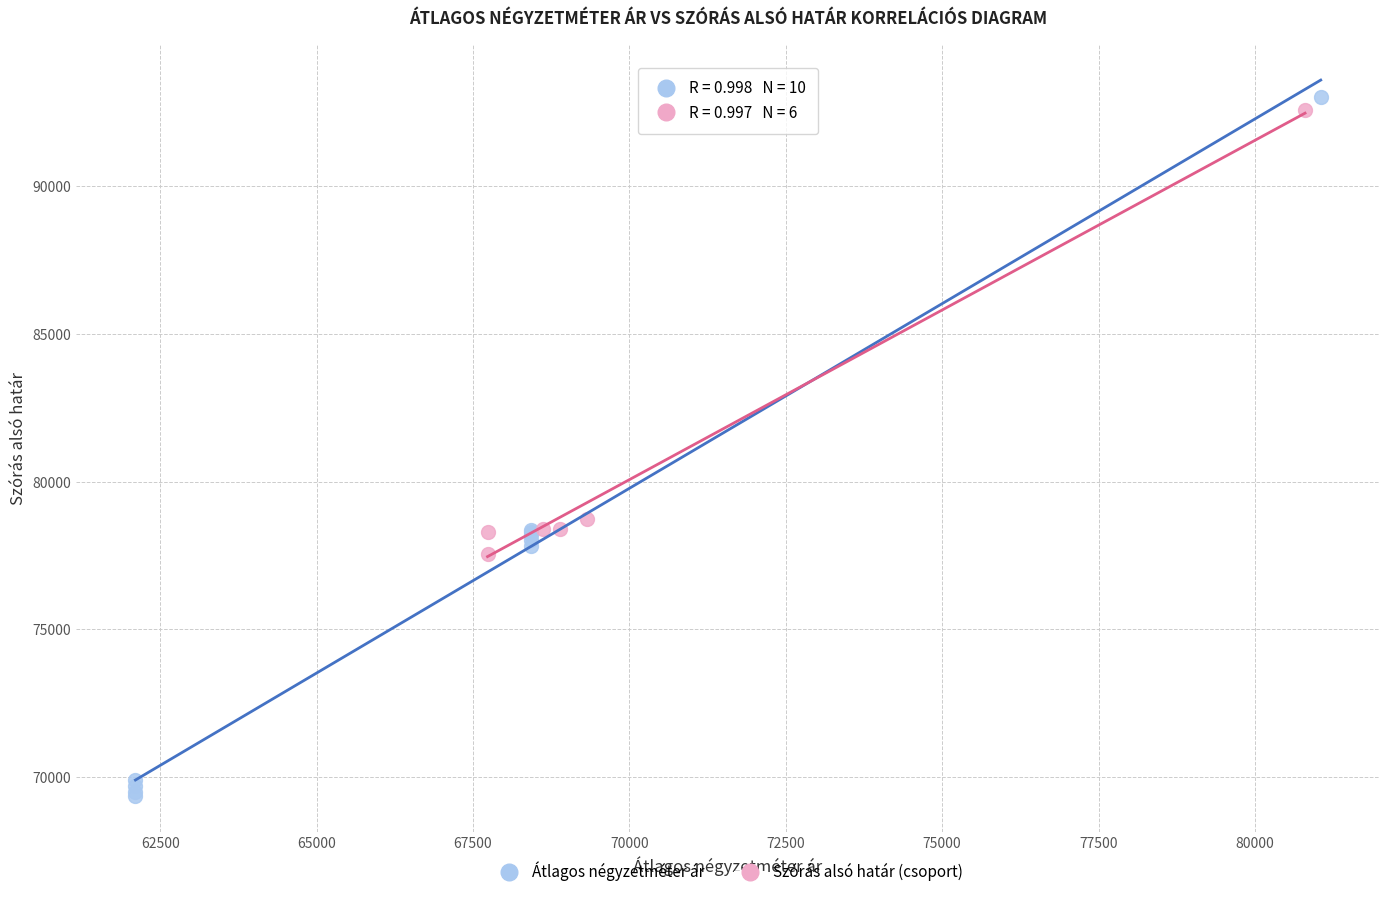

Which series contains the lowest Y value?

Átlagos négyzetméter ár